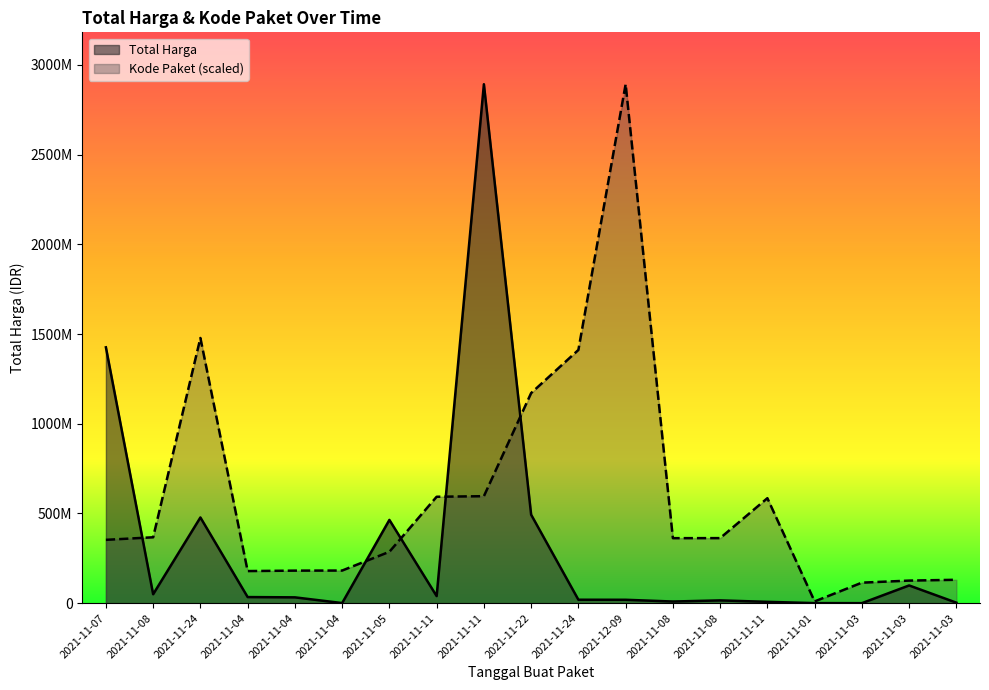

Which label corresponds to the largest value in the chart?

2021-11-11